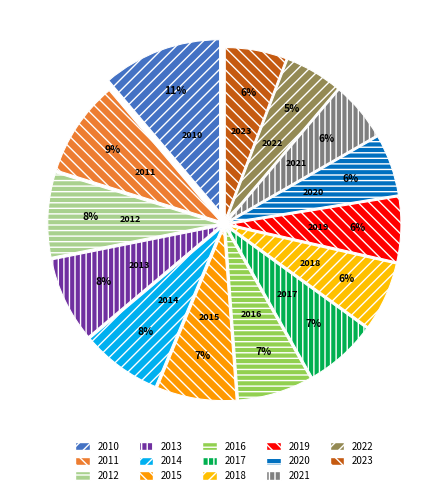

Is 2016 the majority of the pie?

No